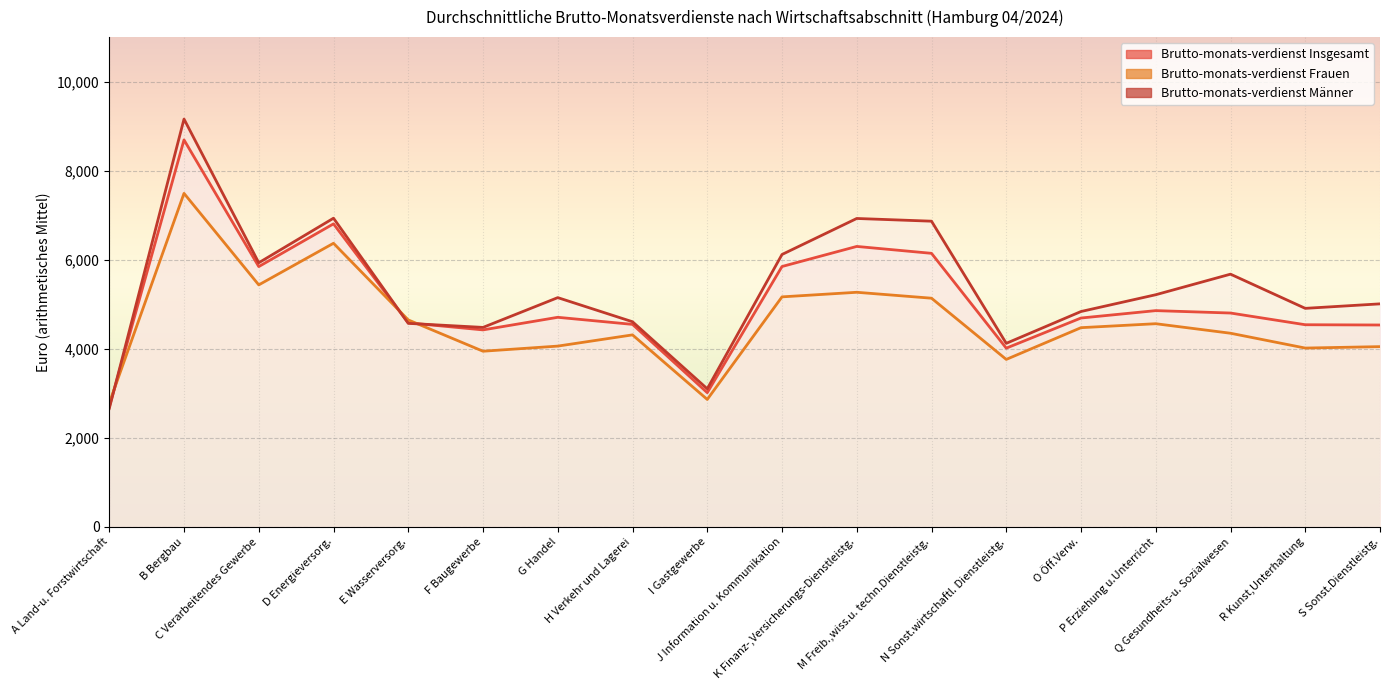

What are all the series names shown in the legend?

Brutto-monats-verdienst Insgesamt, Brutto-monats-verdienst Frauen, Brutto-monats-verdienst Männer